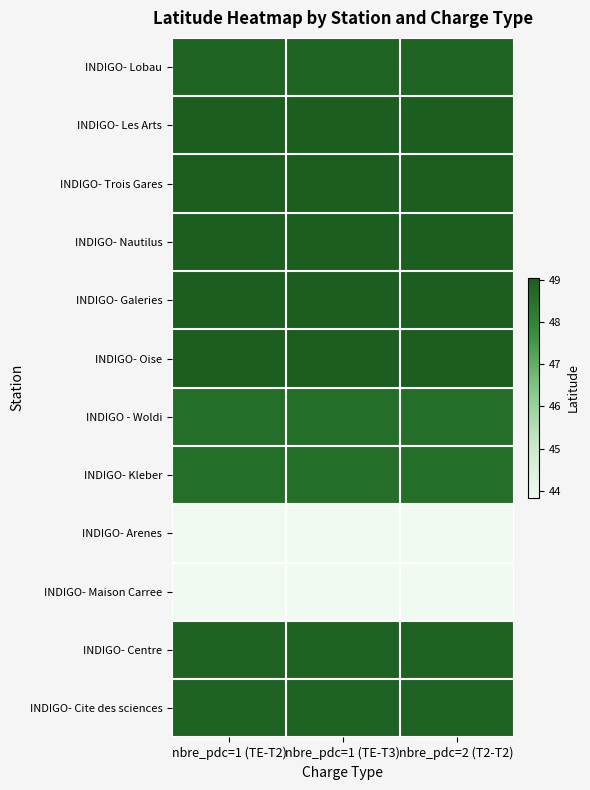

What is the total value across all series at nbre_pdc=1 (TE-T3)?

576.7